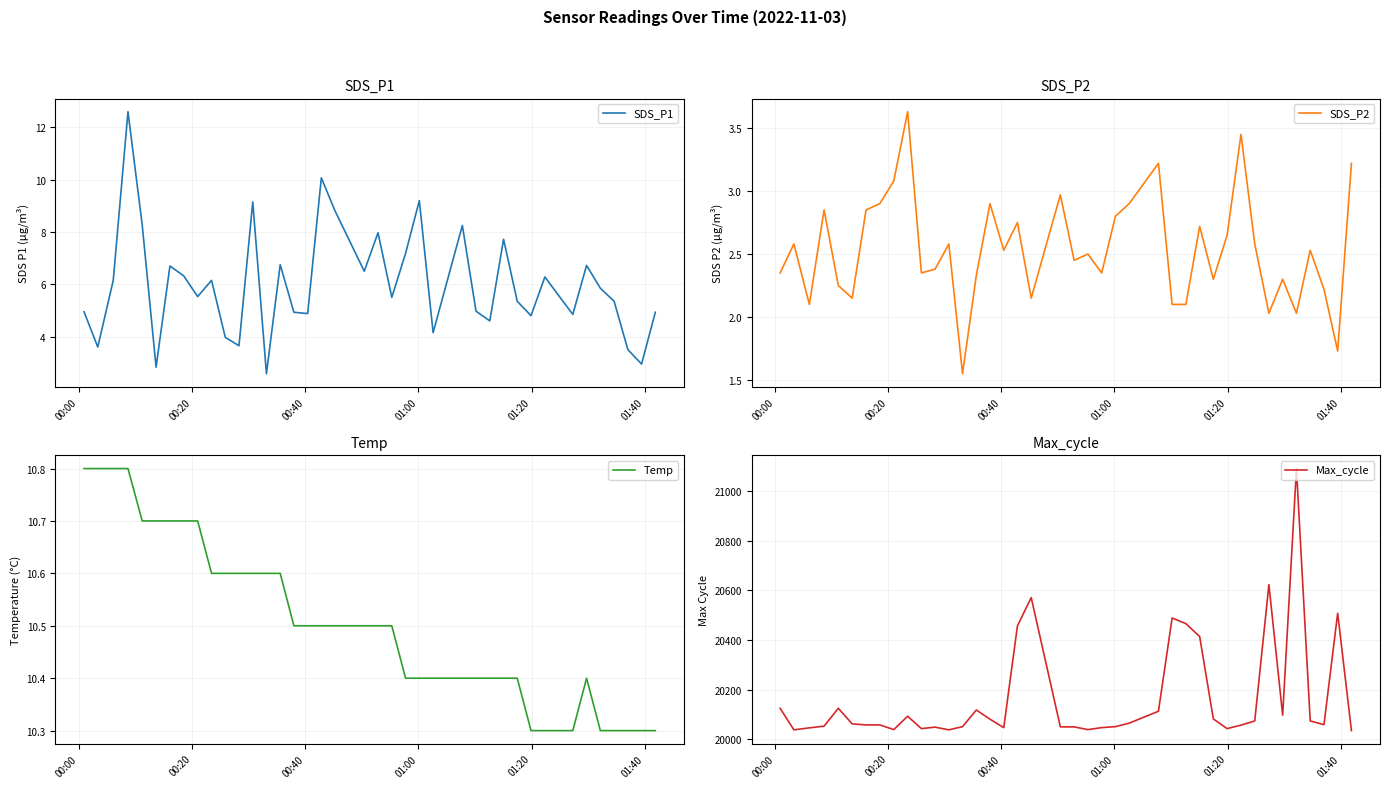

True or false: SDS_P2 and Temp intersect in this chart.

False